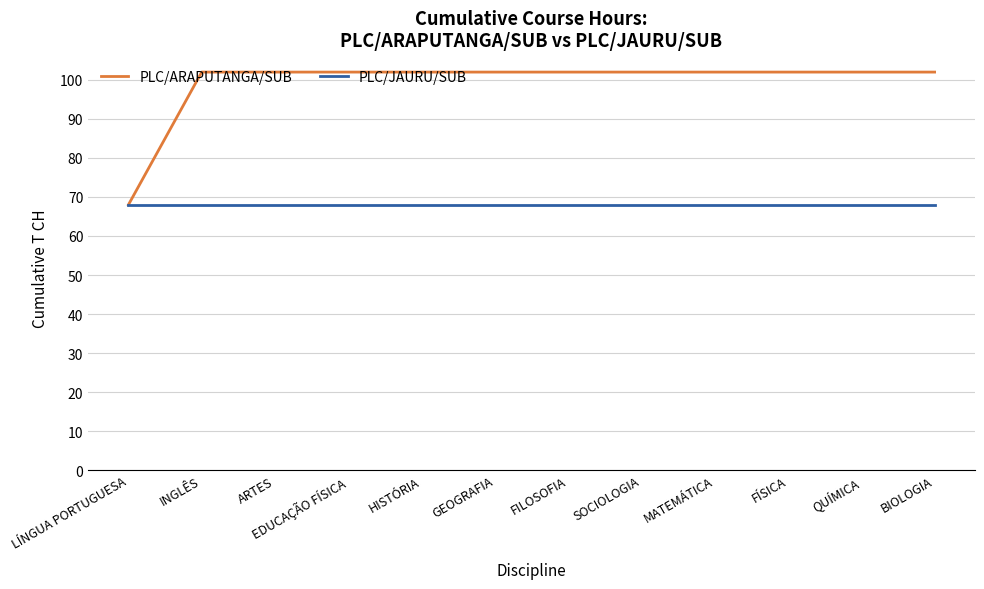

What position from the right is ARTES?

10